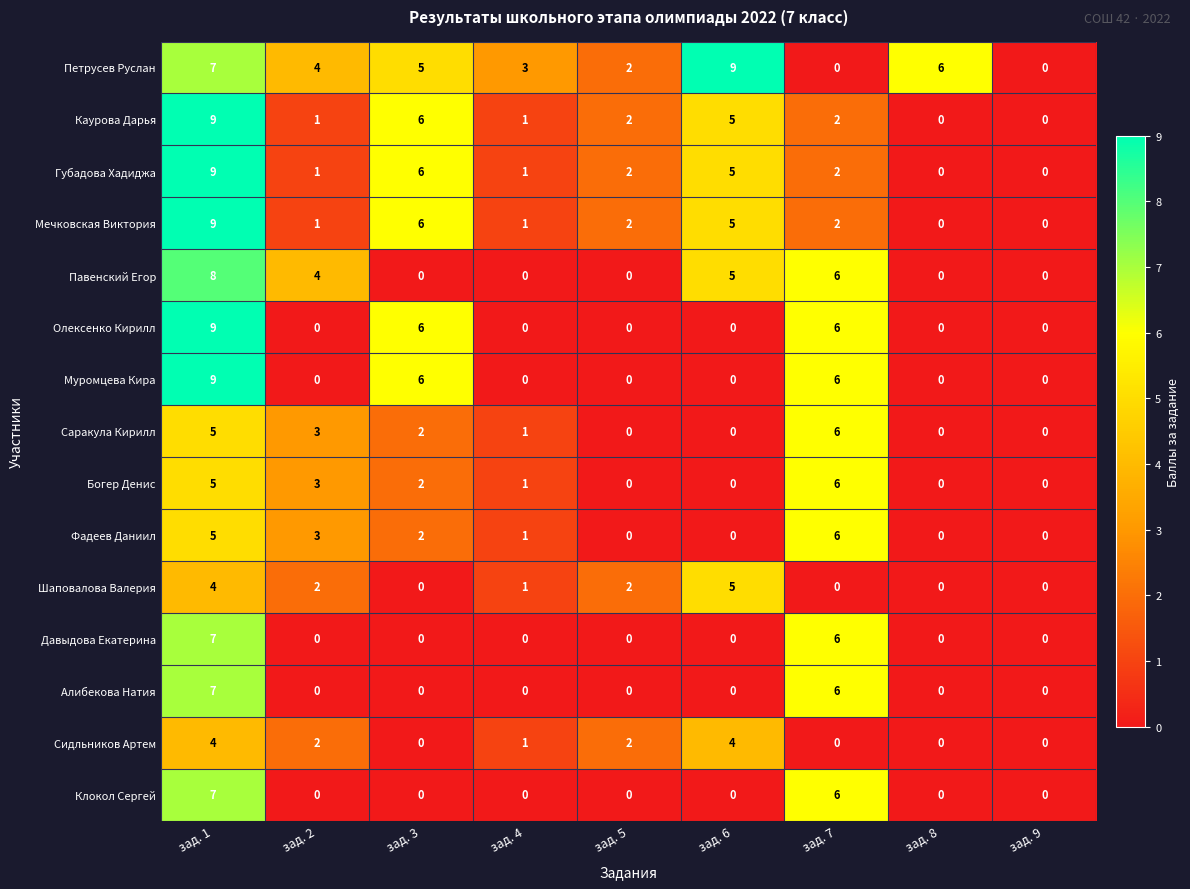

The Алибекова Натия series shows 2 at зад. 1. True or false?

False